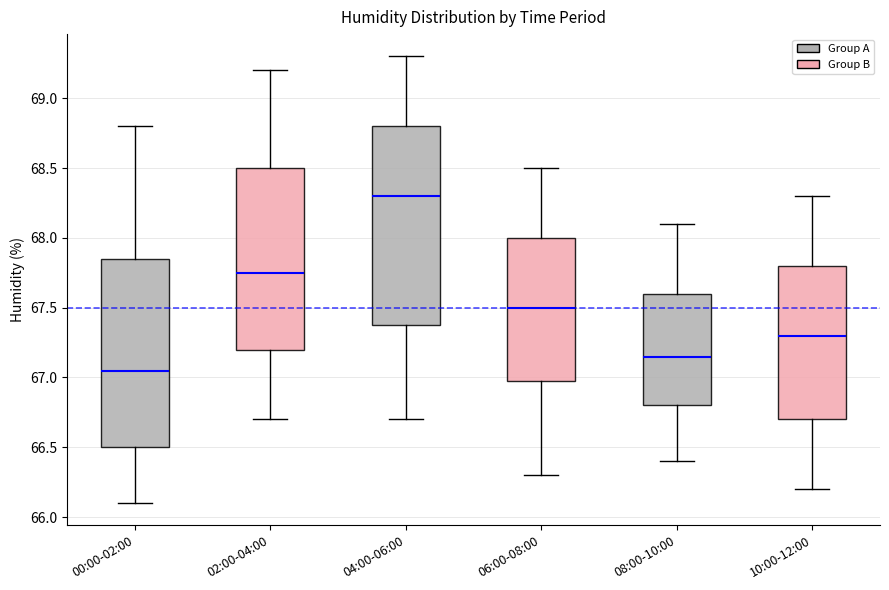

Reading left to right, transcribe this box plot: for each box, give where its median line is, the range the box spans, and where its two whiskers end, as read against the y-axis. The values are not printed on the chart, so give them approximately, as read against the axis.

00:00-02:00: median 67.05, box 66.50 to 67.85, whiskers 66.10 to 68.80
02:00-04:00: median 67.75, box 67.20 to 68.50, whiskers 66.70 to 69.20
04:00-06:00: median 68.30, box 67.40 to 68.80, whiskers 66.70 to 69.30
06:00-08:00: median 67.50, box 67.00 to 68.00, whiskers 66.30 to 68.50
08:00-10:00: median 67.15, box 66.80 to 67.60, whiskers 66.40 to 68.10
10:00-12:00: median 67.30, box 66.70 to 67.80, whiskers 66.20 to 68.30